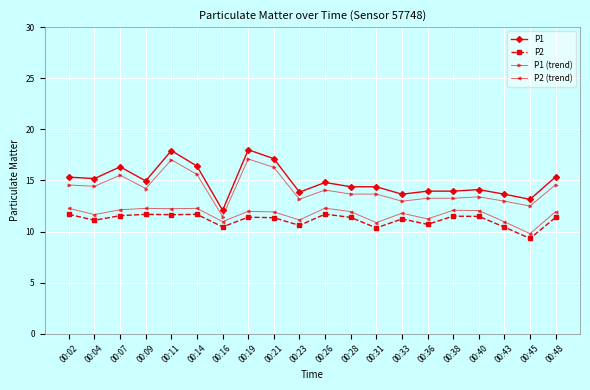

How many distinct data groups are displayed?

4